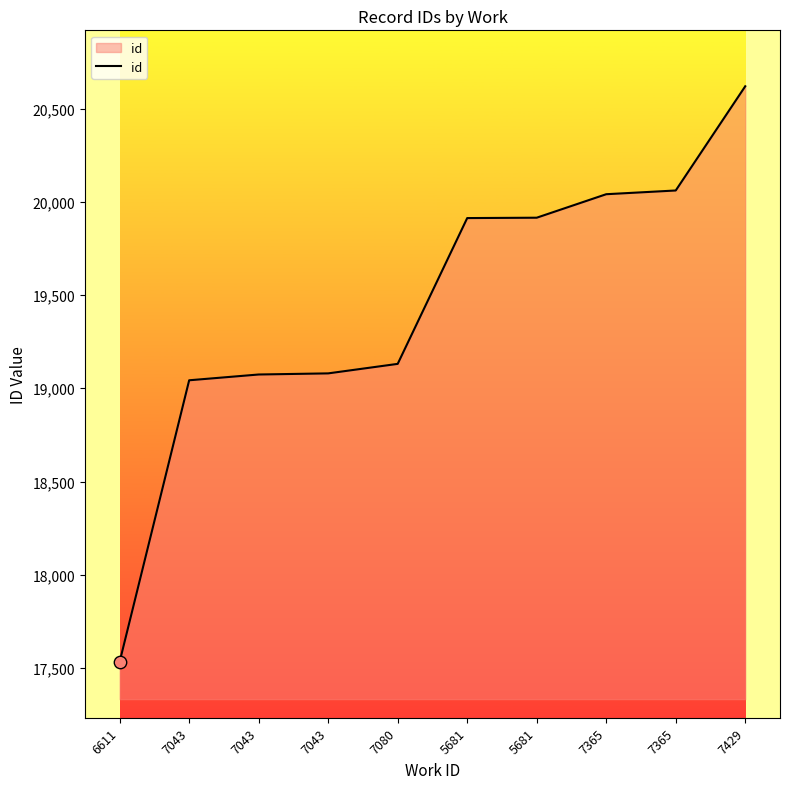

Which has a higher value, 7365 or 7080?

7365